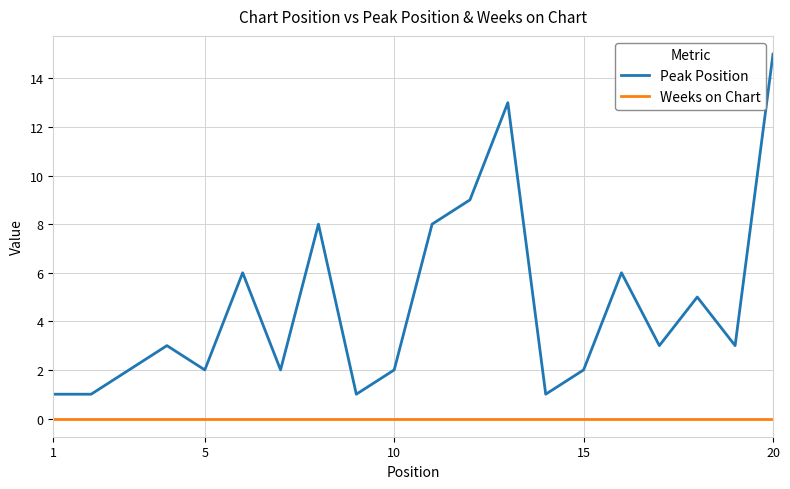

Reading left to right, what are all the values shown in this chart?

Peak Position: 1	1	2	3	2	6	2	8	1	2	8	9	13	1	2	6	3	5	3	15
Weeks on Chart: 0	0	0	0	0	0	0	0	0	0	0	0	0	0	0	0	0	0	0	0